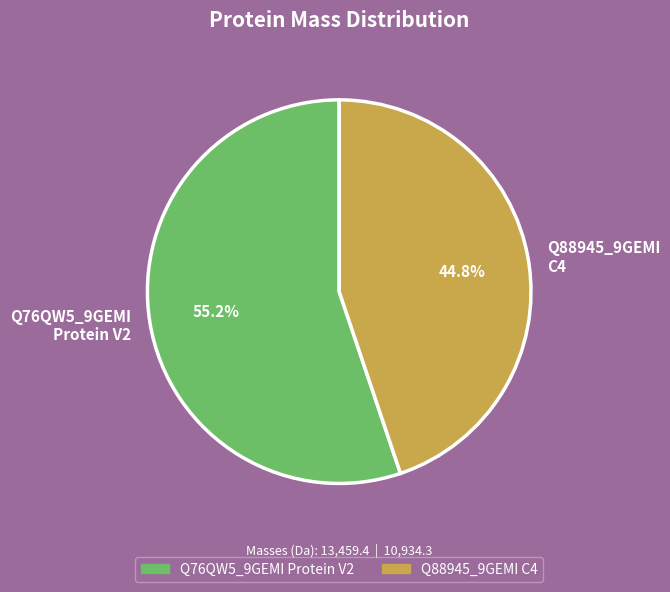

Which category has the smallest portion of the pie?

Q88945_9GEMI C4